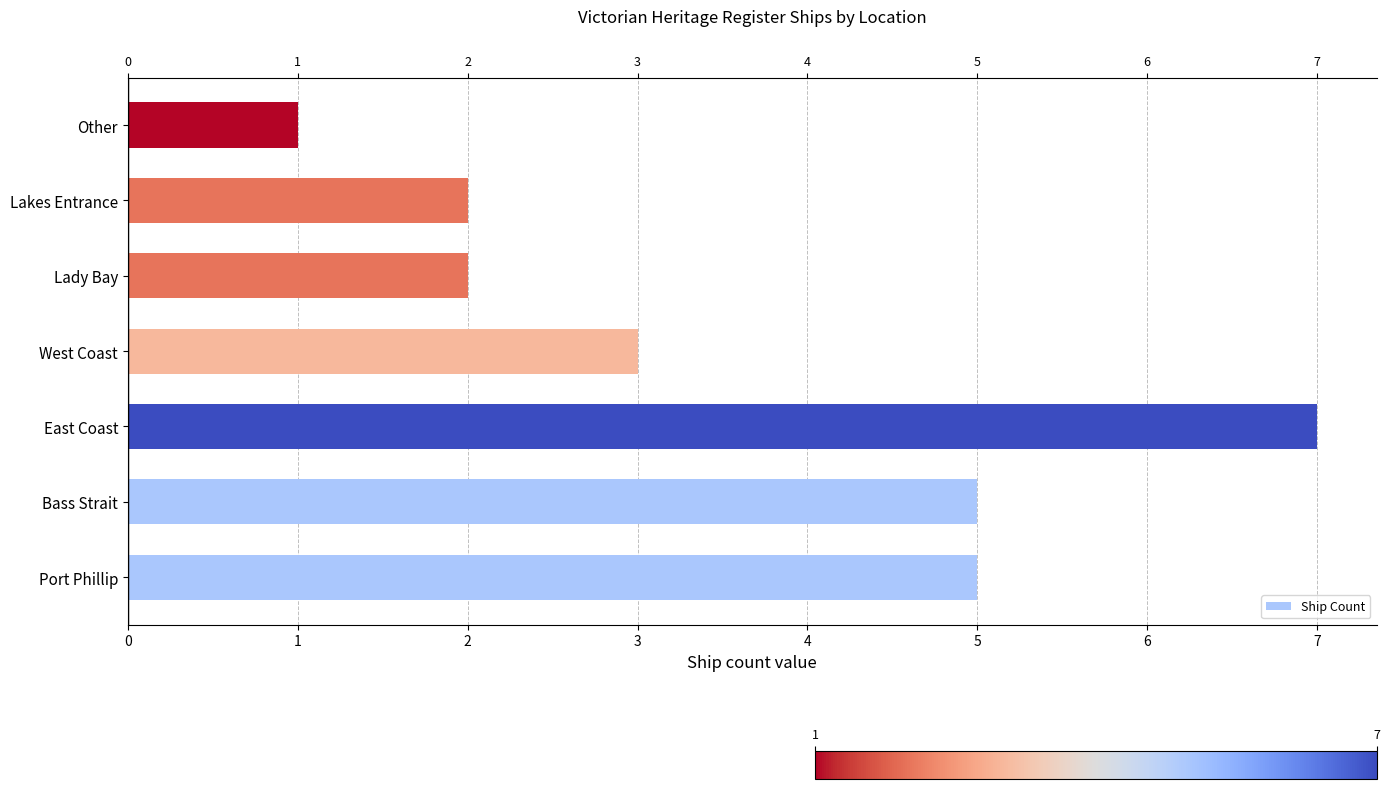

Count the number of values greater than 3.

3